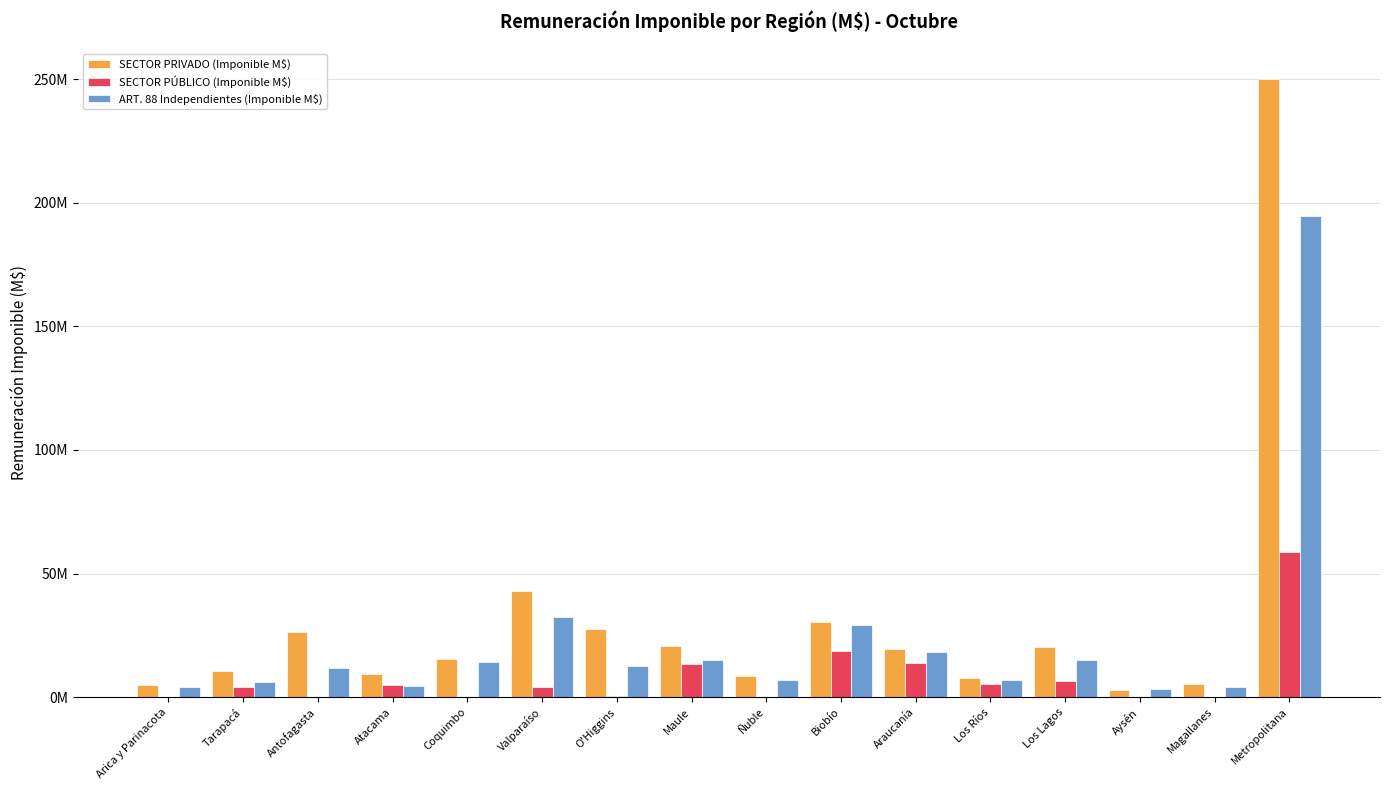

Rank the categories by SECTOR PRIVADO (Imponible M$) value from highest to lowest.

Metropolitana, Valparaíso, Biobío, O'Higgins, Antofagasta, Maule, Los Lagos, Araucanía, Coquimbo, Tarapacá, Atacama, Ñuble, Los Ríos, Magallanes, Arica y Parinacota, Aysén